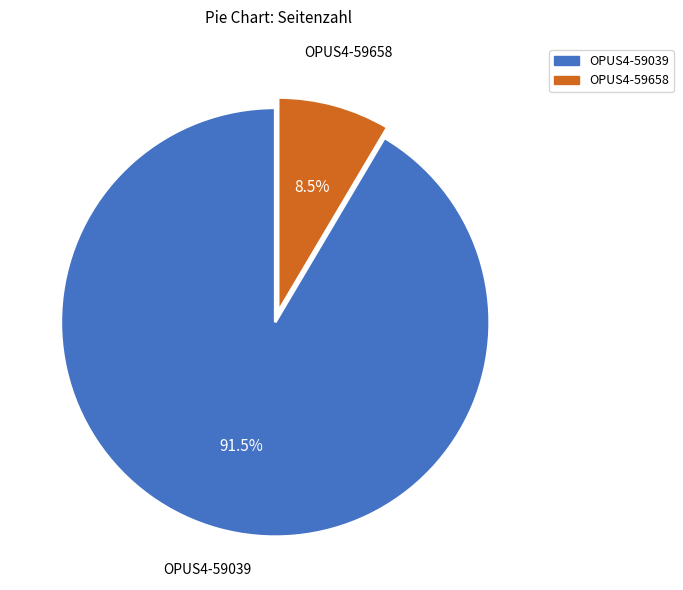

How much of the chart is everything except OPUS4-59658?

91.5%